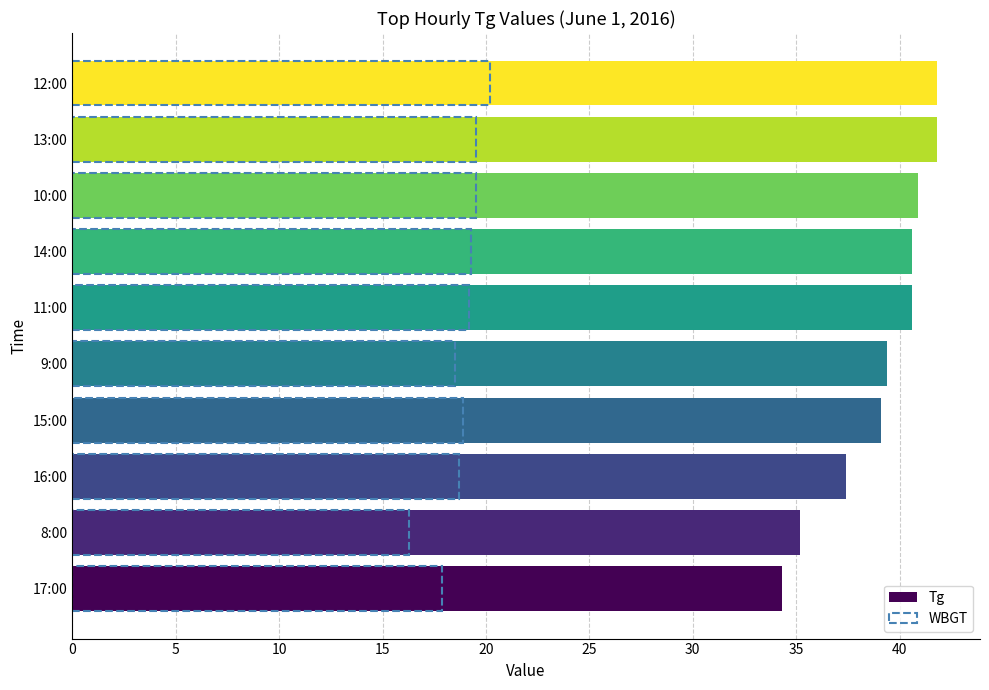

What is the total value across all series at 12:00?

62.0